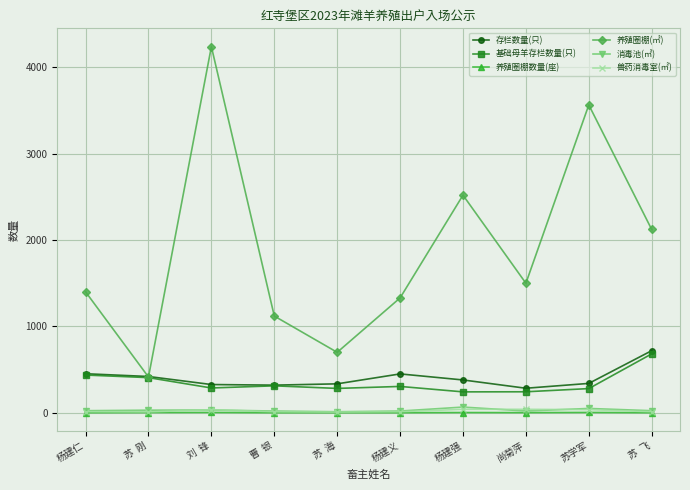

What is the difference between the 基础母羊存栏数量(只) values at 杨建义 and 苏  海?

23.0